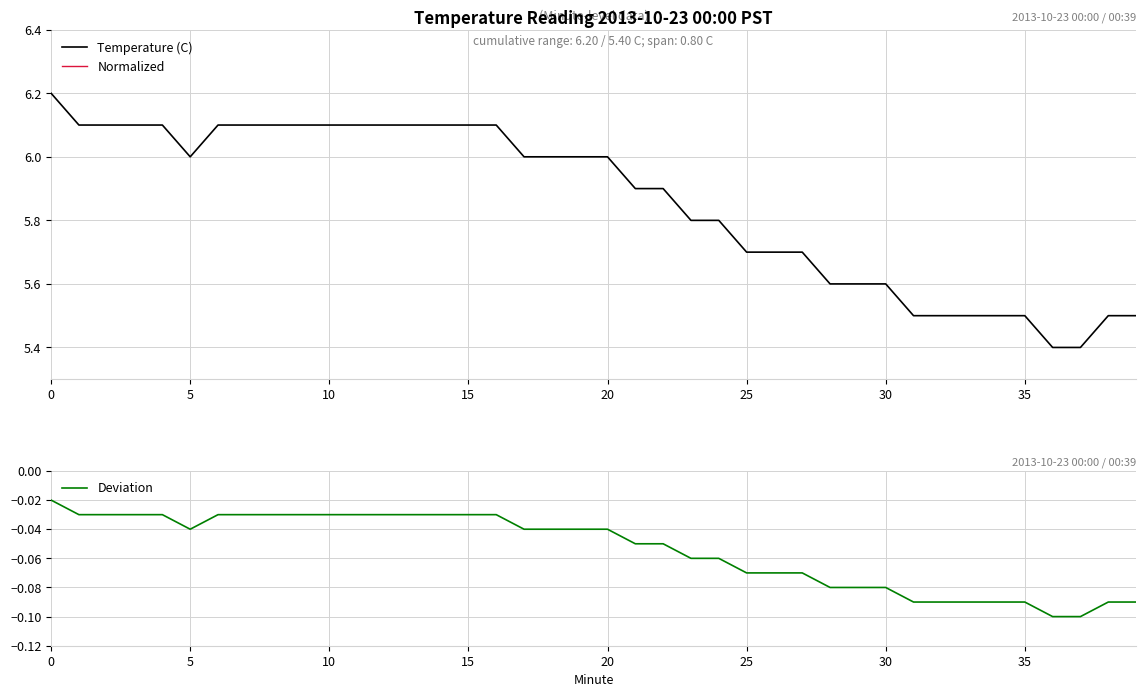

What is the minimum value for Temperature (C)?

5.4